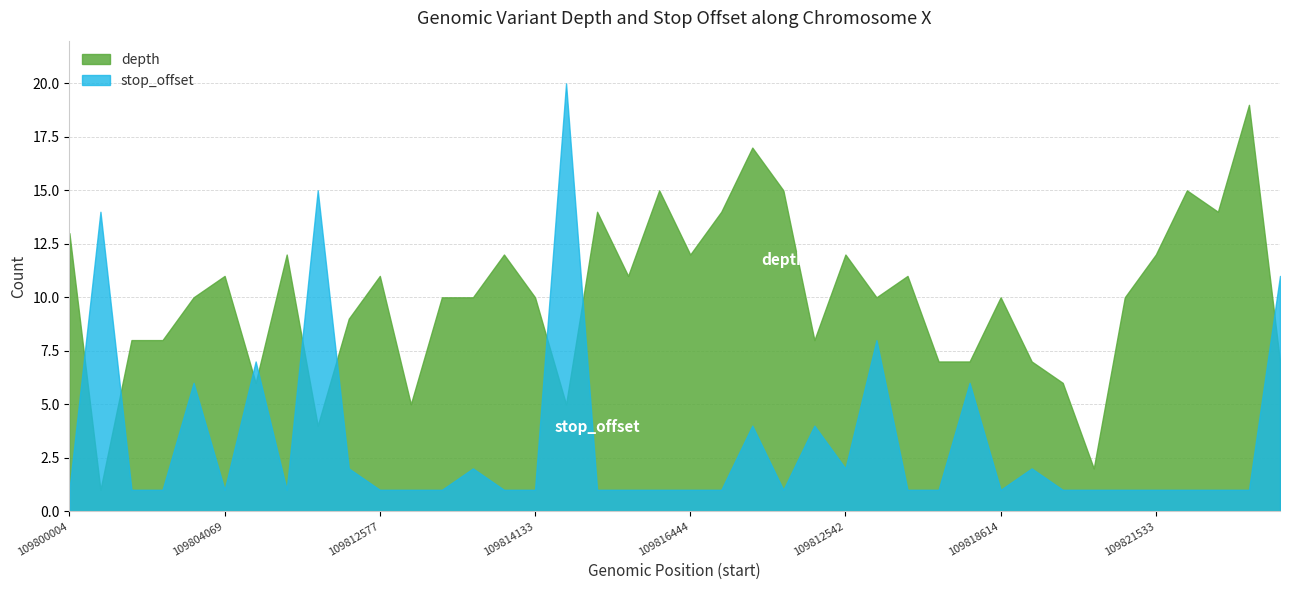

What is the difference between the second highest and minimum values in the depth series?

16